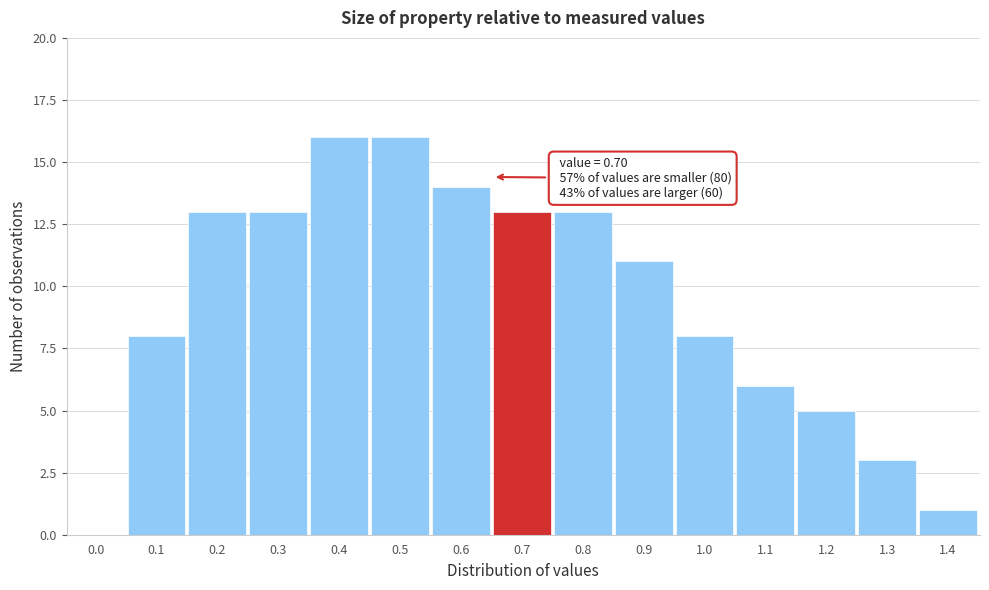

Reading left to right, extract all data points from this chart.

0.0=0	0.1=8	0.2=13	0.3=13	0.4=16	0.5=16	0.6=14	0.7=13	0.8=13	0.9=11	1.0=8	1.1=6	1.2=5	1.3=3	1.4=1